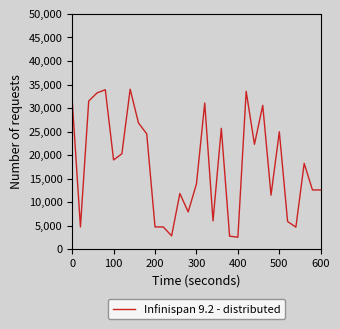

What is the difference between the maximum and minimum values?

31440